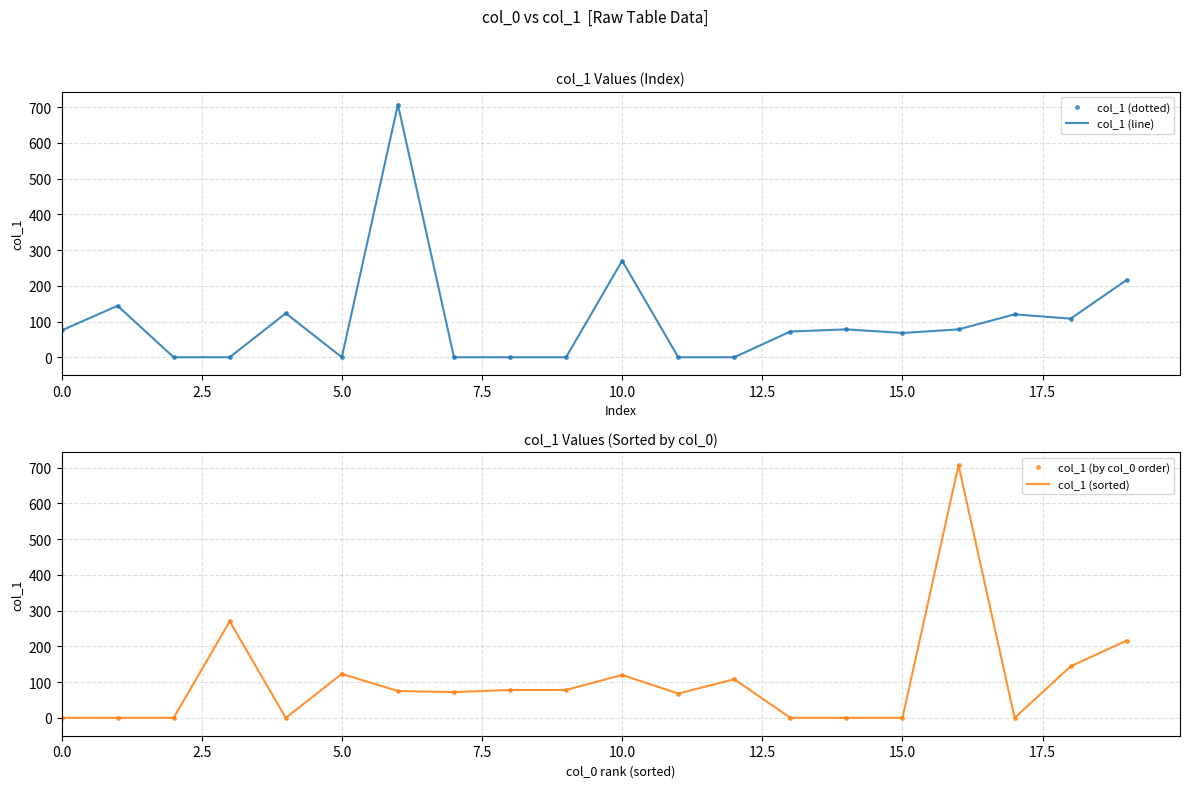

Which series has the largest range (max minus min)?

col_1 (dotted)